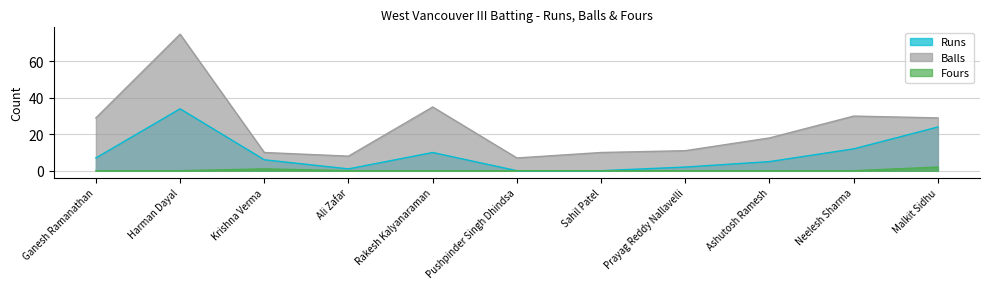

How many series are shown in this chart?

3